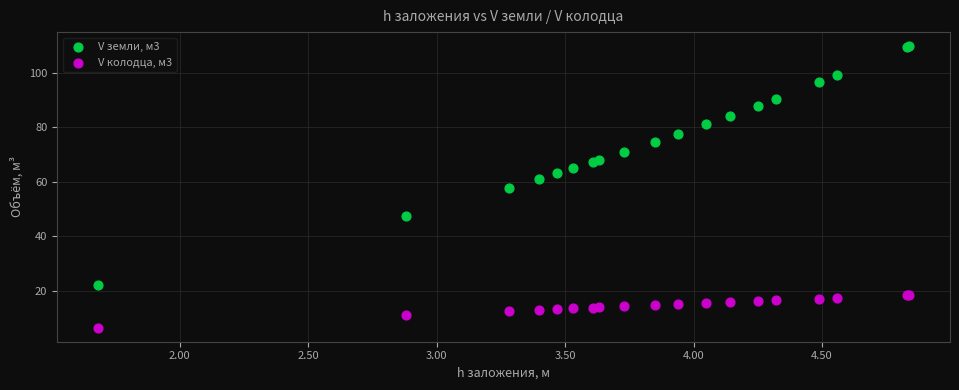

Which series has the largest Y range (max minus min)?

V земли, м3